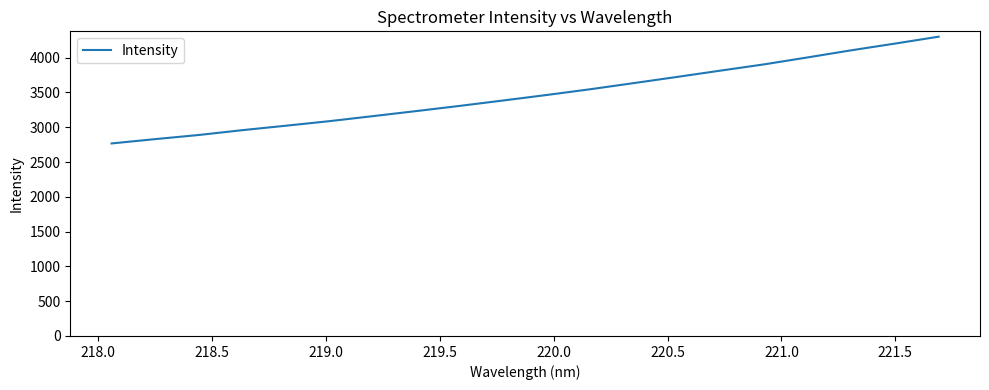

What is the difference between the maximum and minimum values?

1534.5